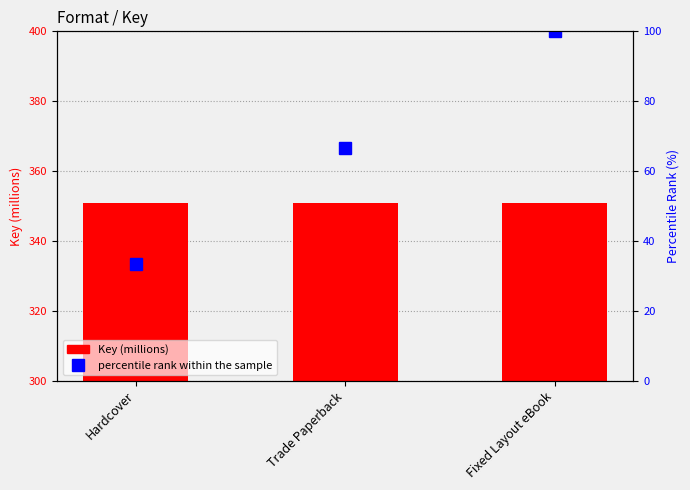

What is the value of the Key (millions) bar at the 3rd from the left?

350.8